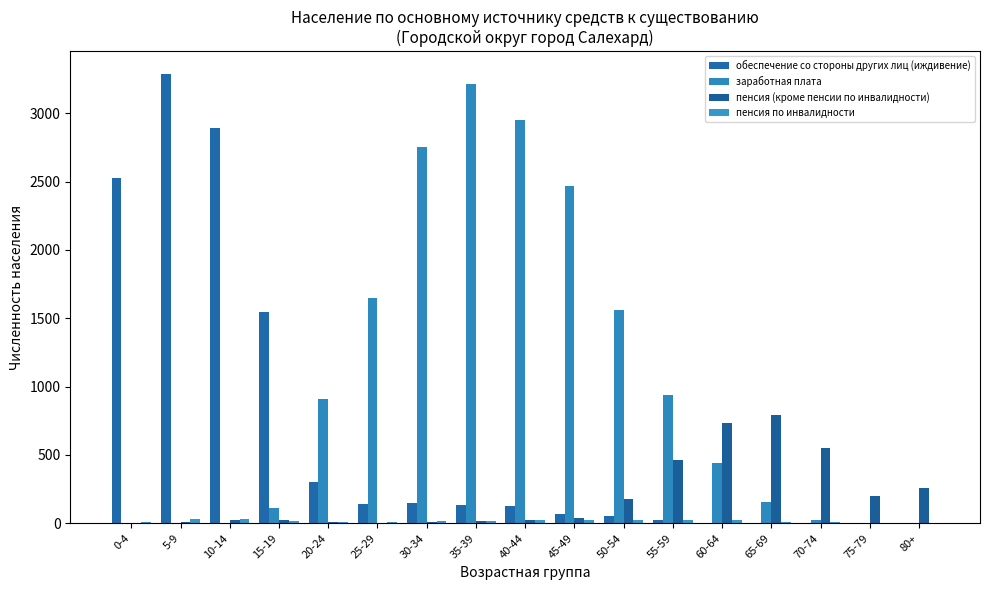

What position from the right is 70-74?

3